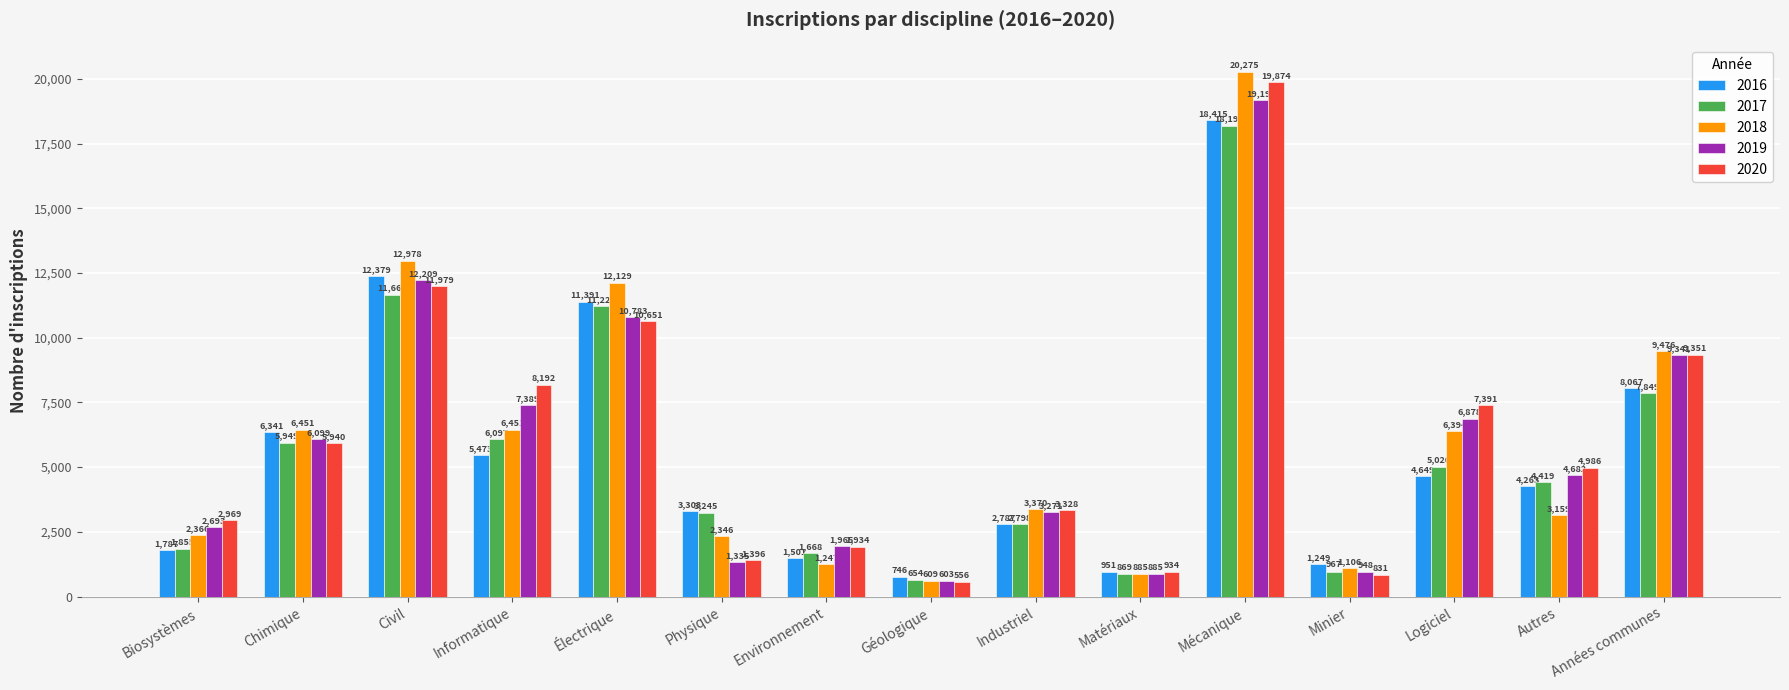

What is the value of the 2017 bar at the 10th from the left?

869.0